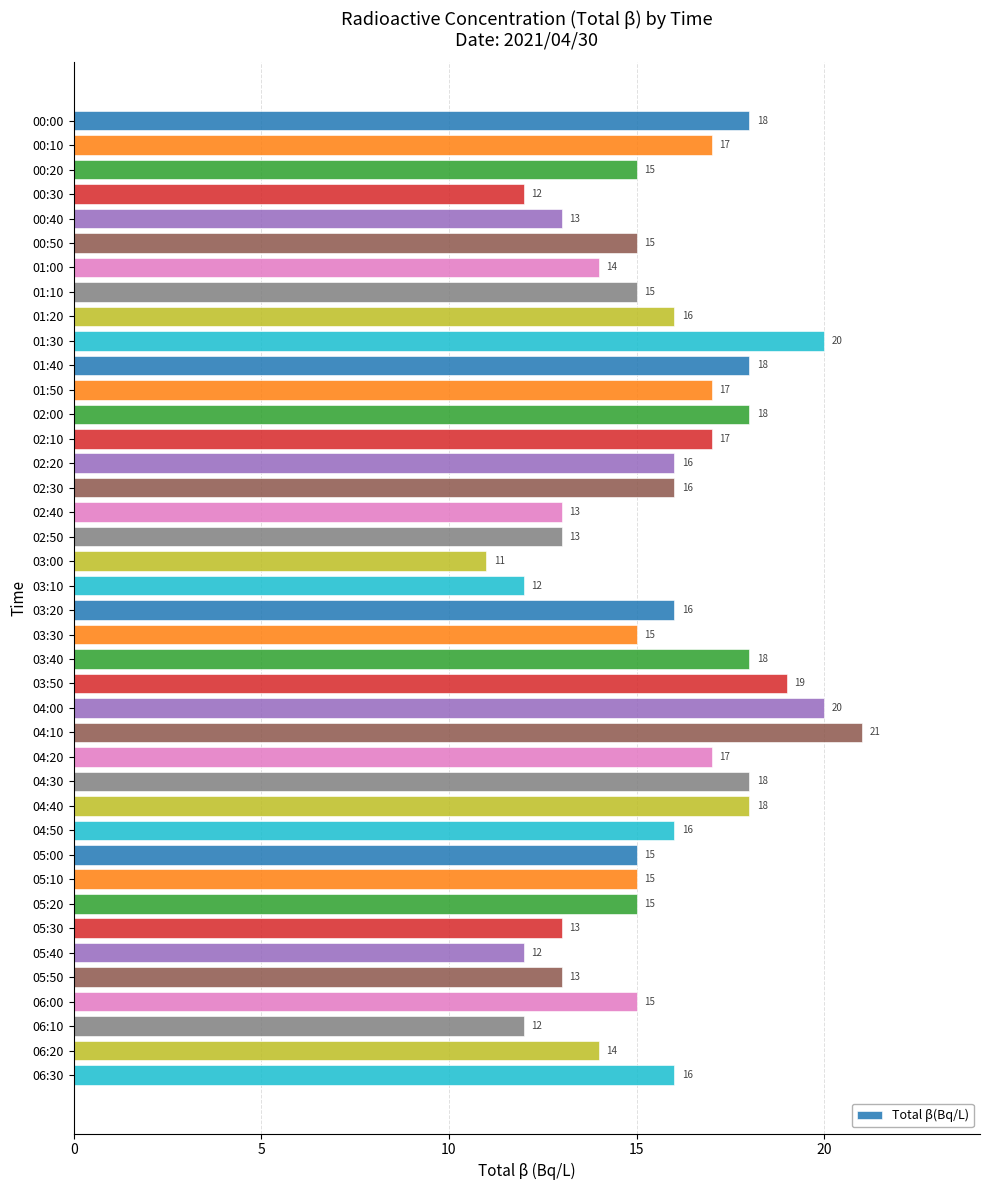

How many data points are less than 16?

20